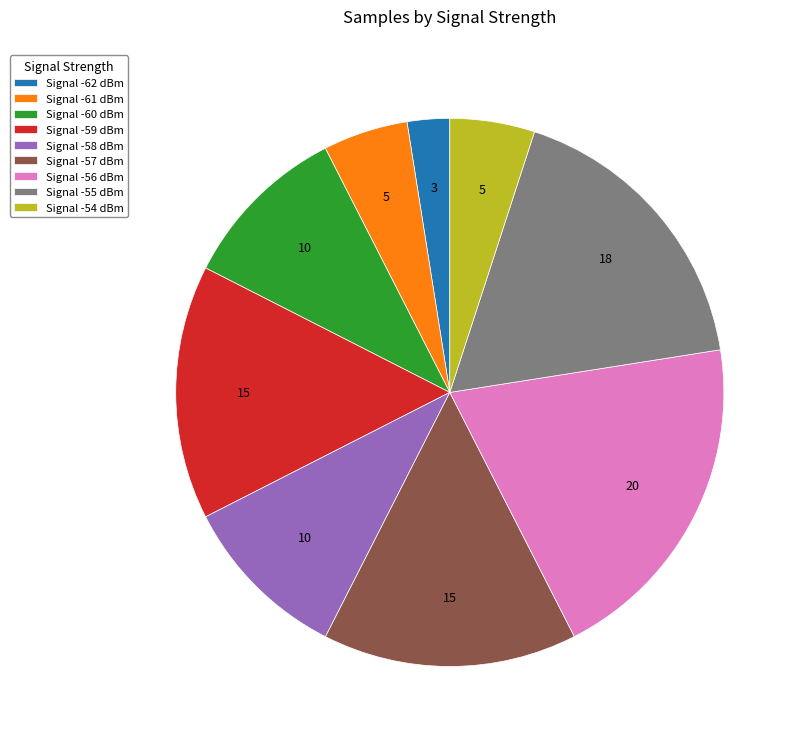

Is there a majority slice in this chart?

No